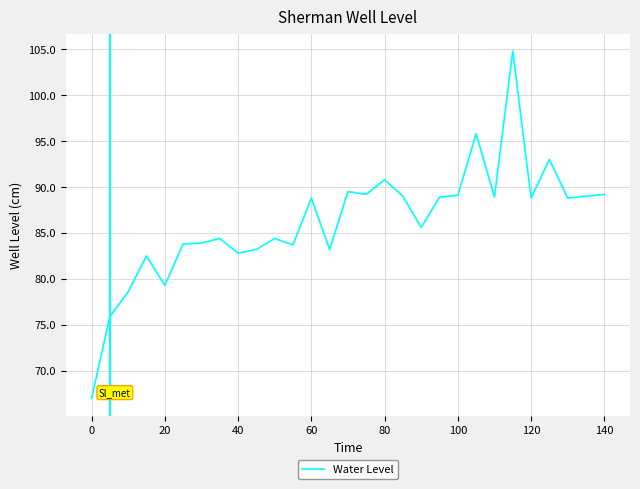

What is the difference between the maximum and minimum values?

37.8